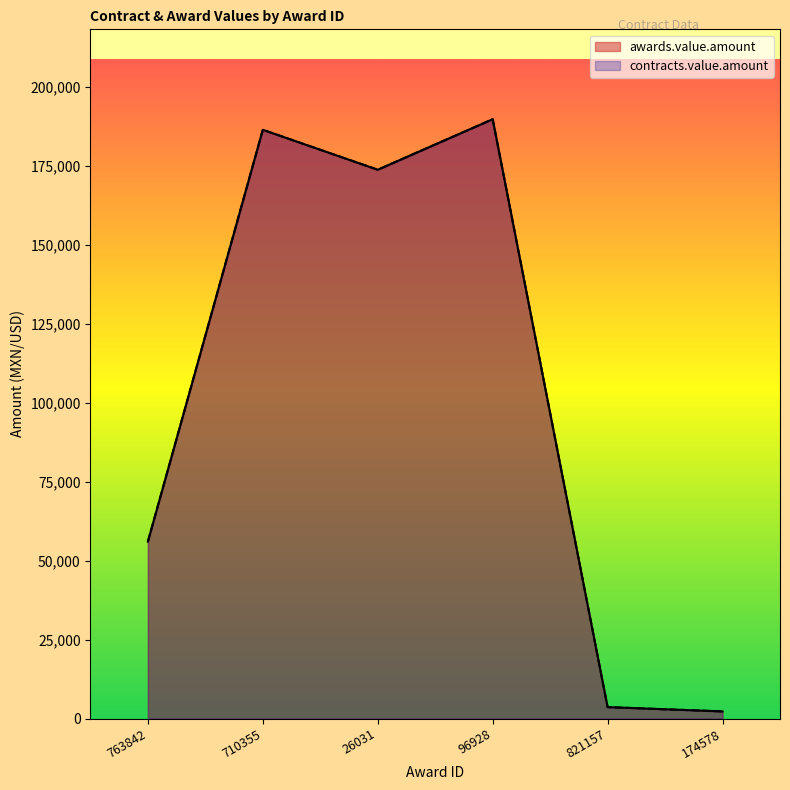

At which category does awards.value.amount reach its first local peak?

710355